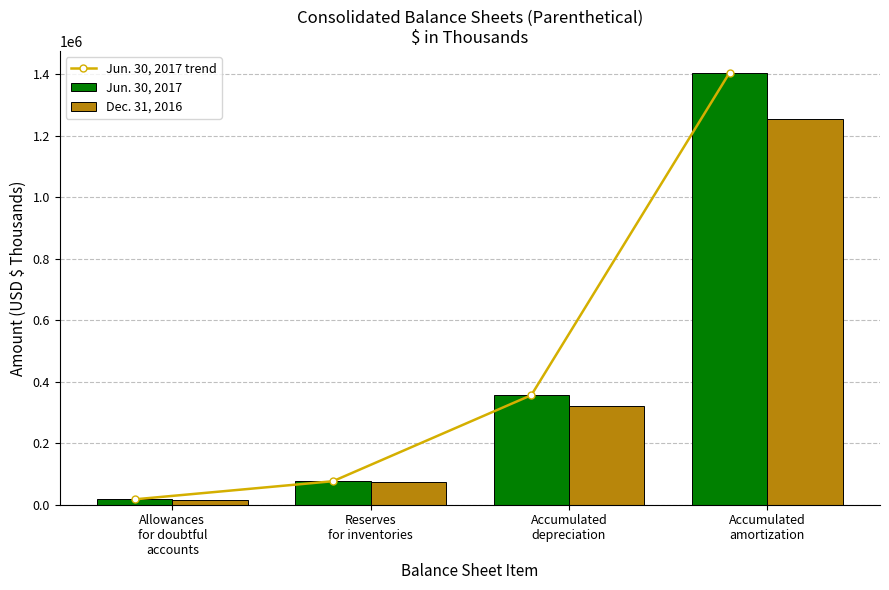

Is the value of Jun. 30, 2017 at Allowances
for doubtful
accounts greater than the value of Jun. 30, 2017 trend at Accumulated
depreciation?

No